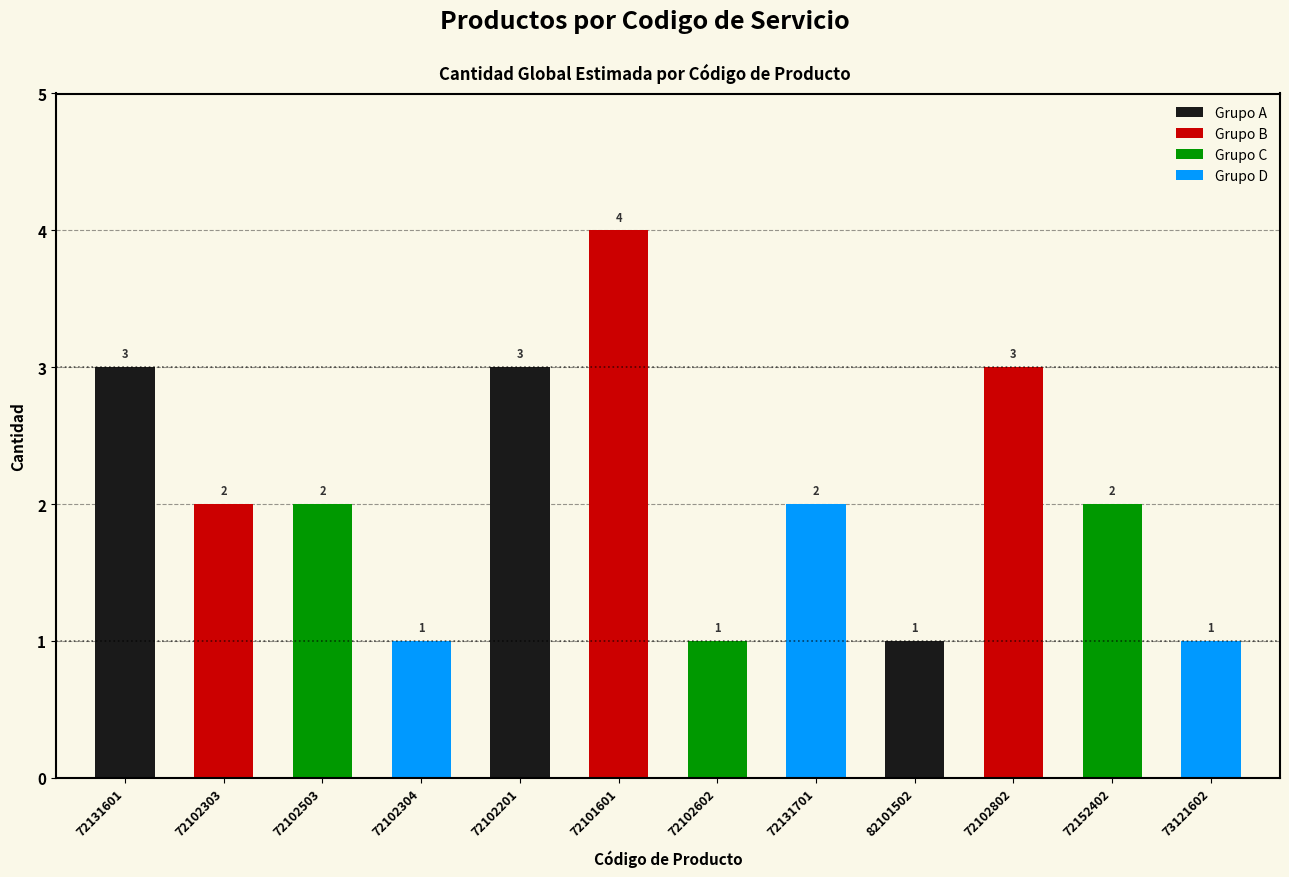

Count the values in the range 1 to 3.

11